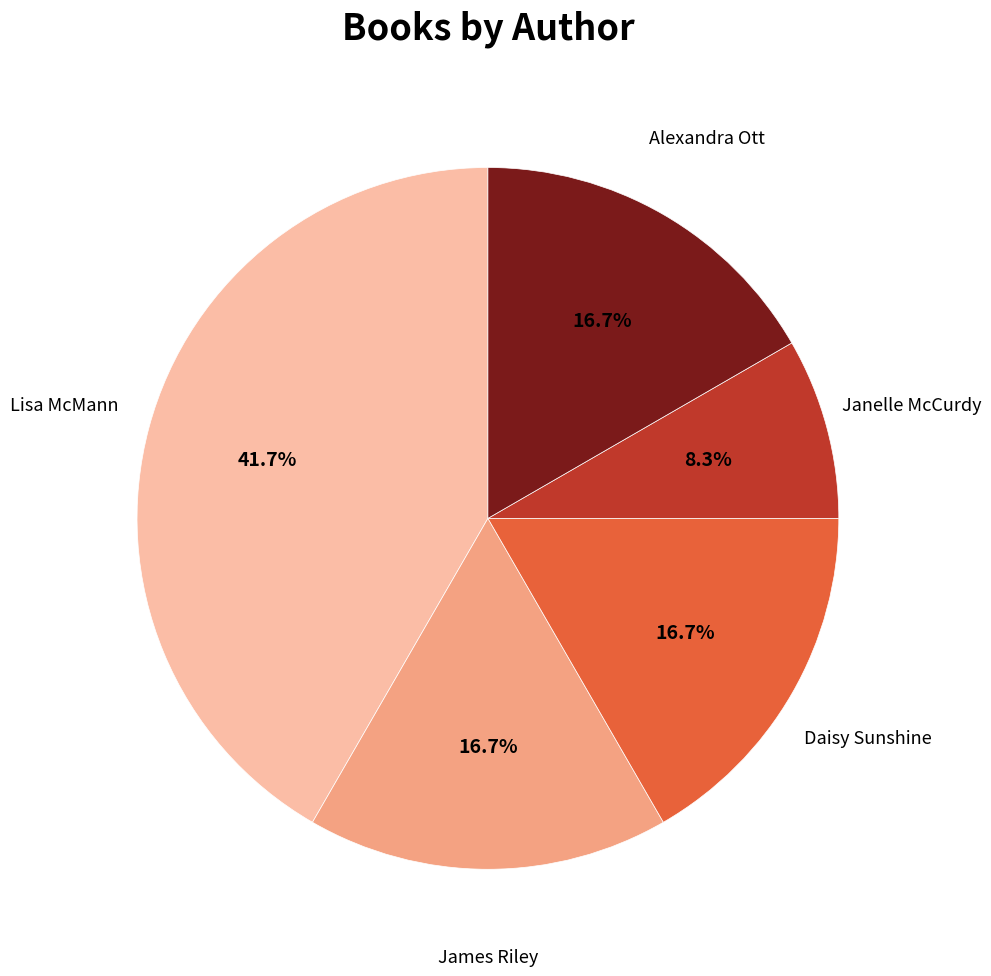

What percentage do Lisa McMann and James Riley together represent?

58.3%